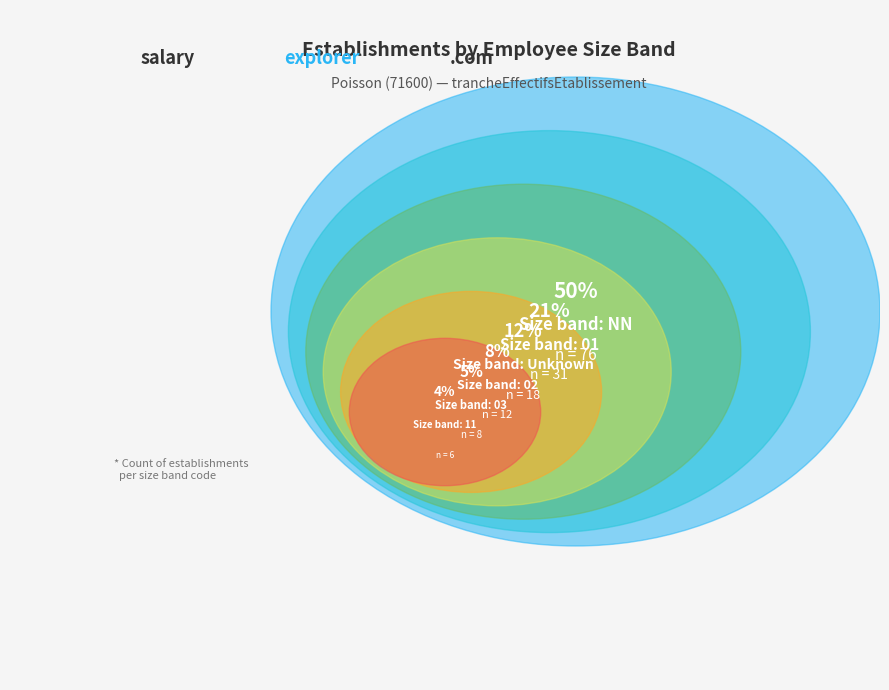

Which category has the biggest portion of the pie?

NN